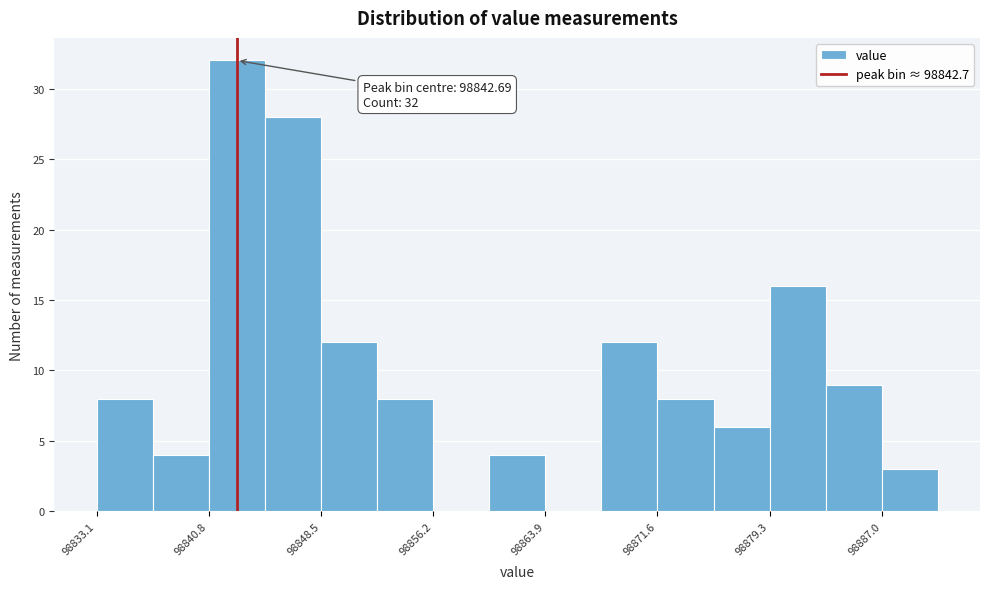

Read against the x-axis, roughly where is the centre of the tallest bar?

98843